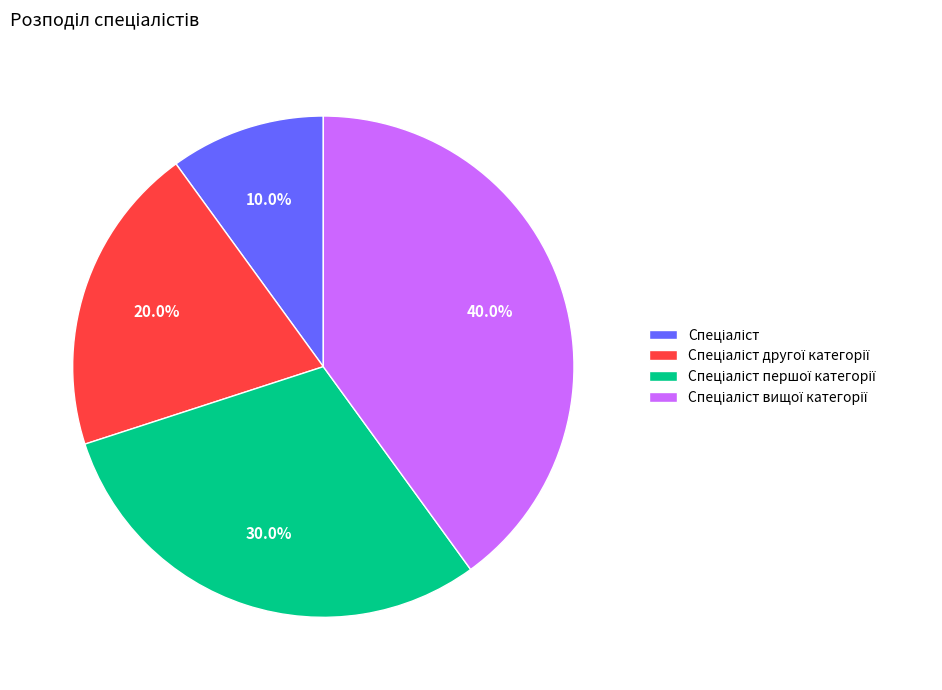

Is there a majority slice in this chart?

No